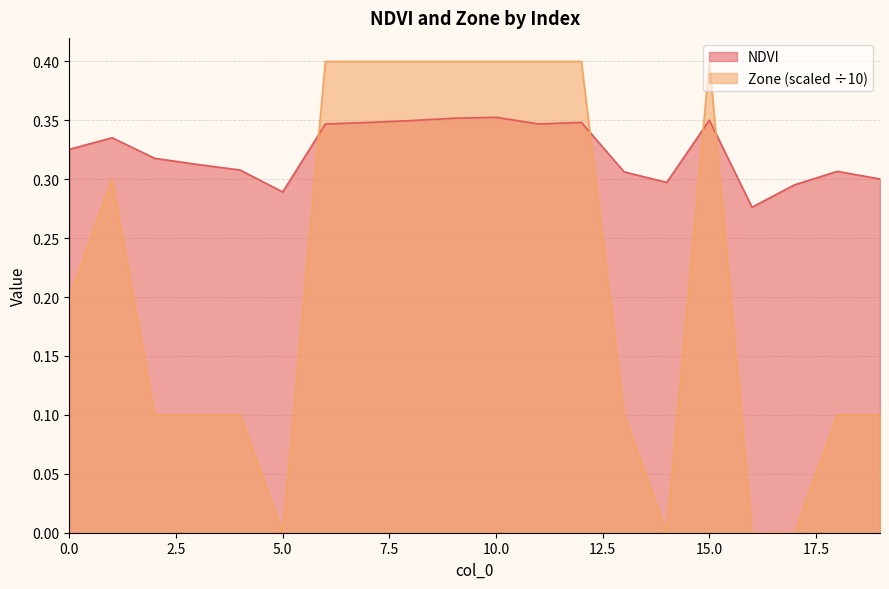

Is the value of Zone at 4 greater than the value of NDVI at 17?

No